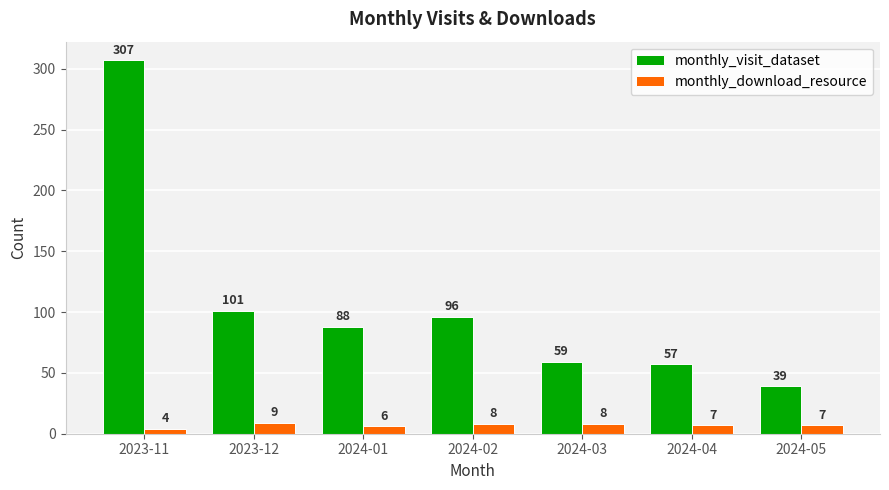

Is it true that monthly_visit_dataset equals 88 at 2024-01?

True